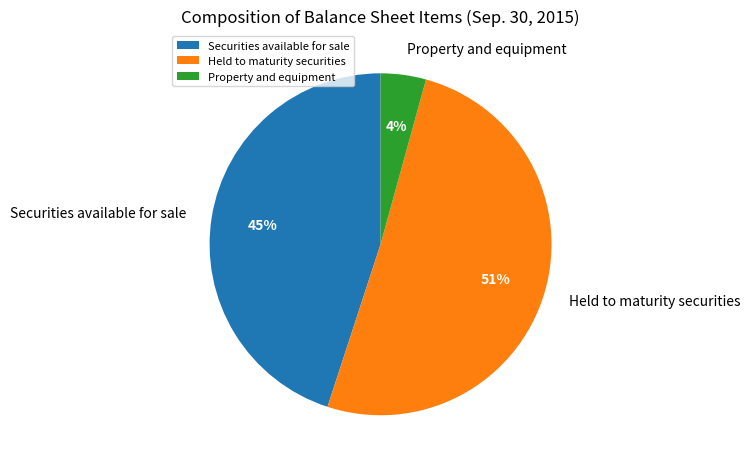

Which category has the biggest portion of the pie?

Held to maturity securities